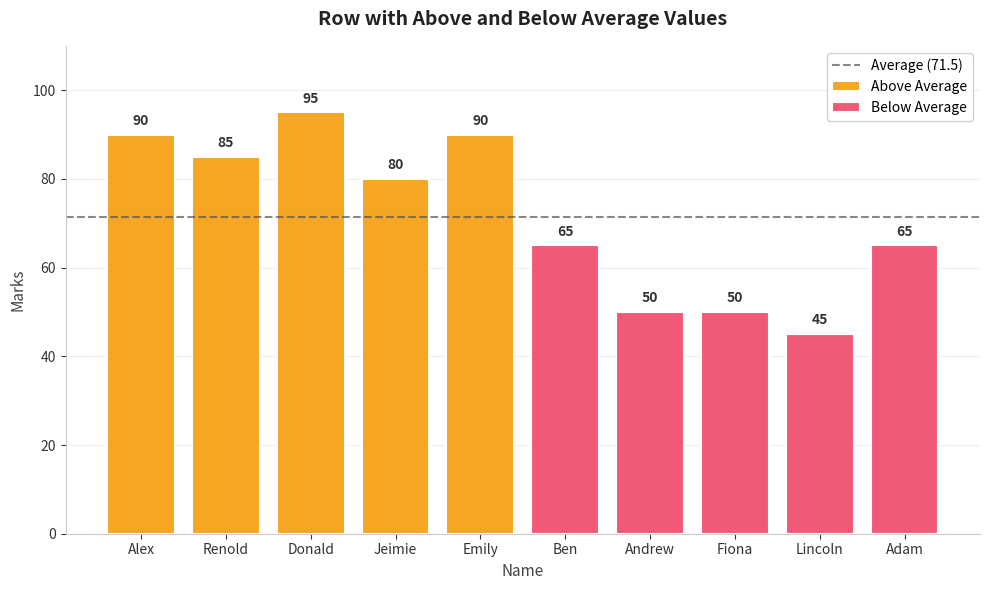

How many bars are there in total?

10